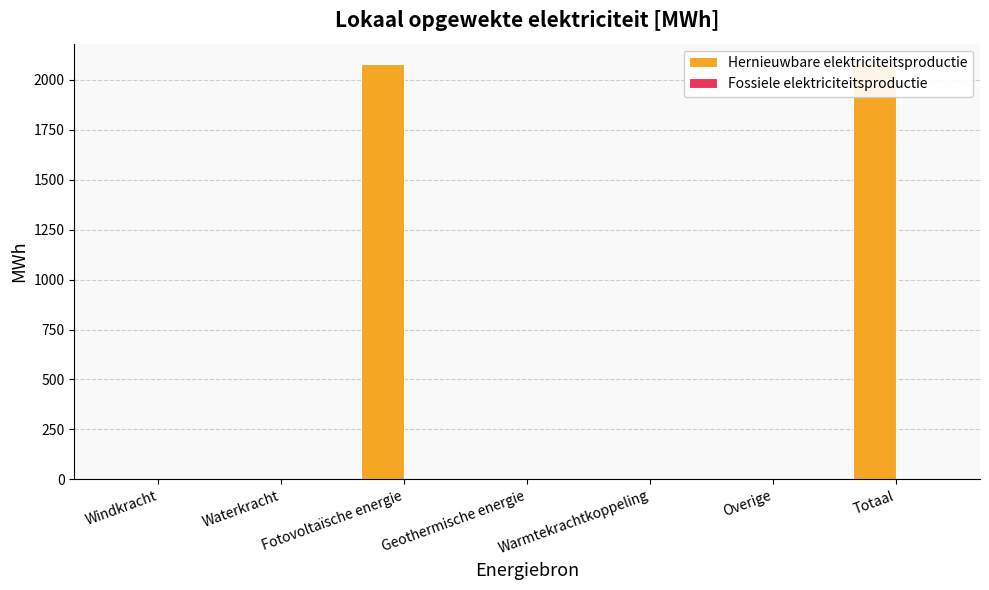

What is the label of the 5th bar from the right?

Fotovoltaïsche energie